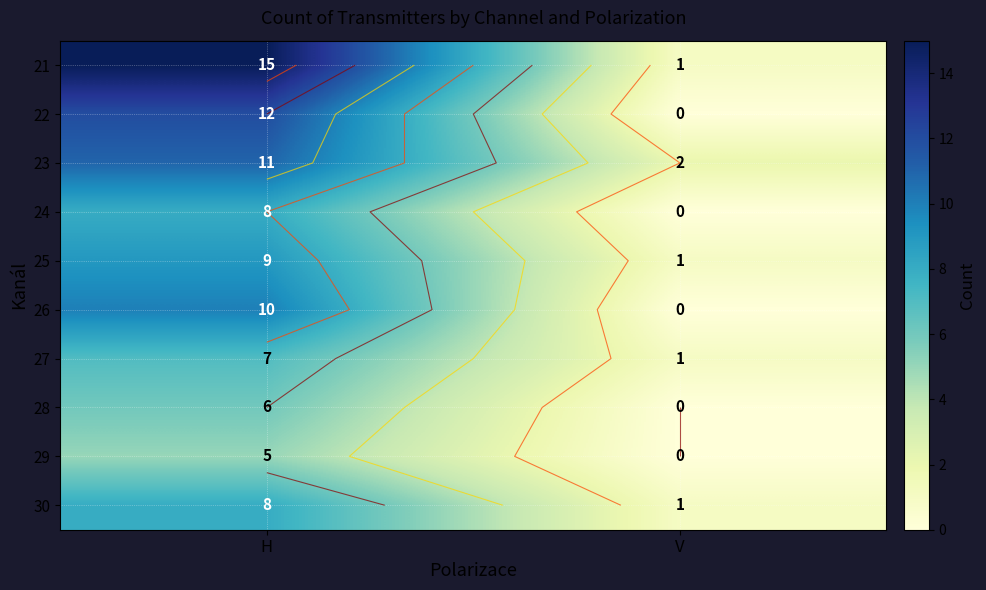

What is the average value of the 29 series?

2